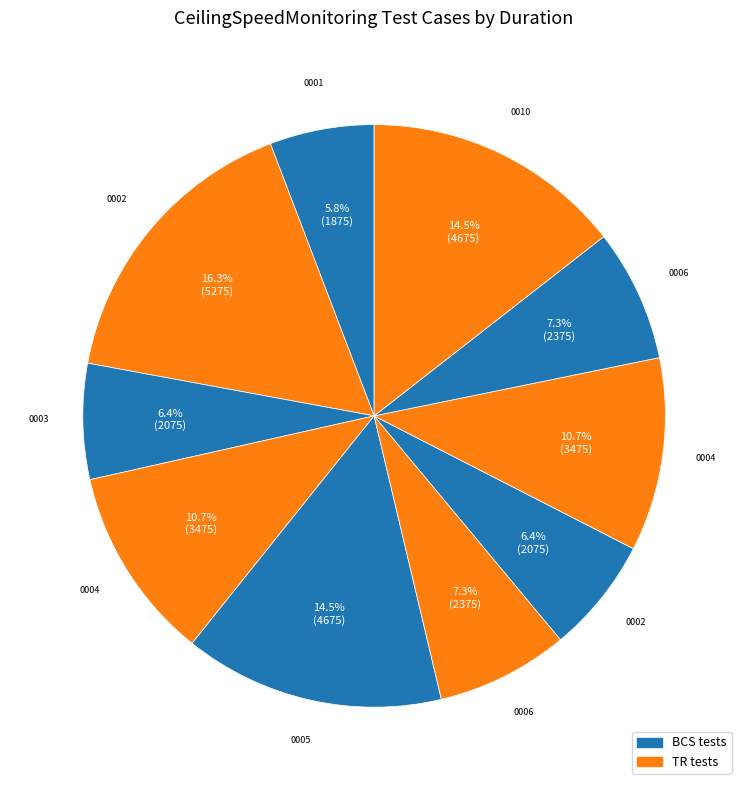

Is there a majority slice in this chart?

No